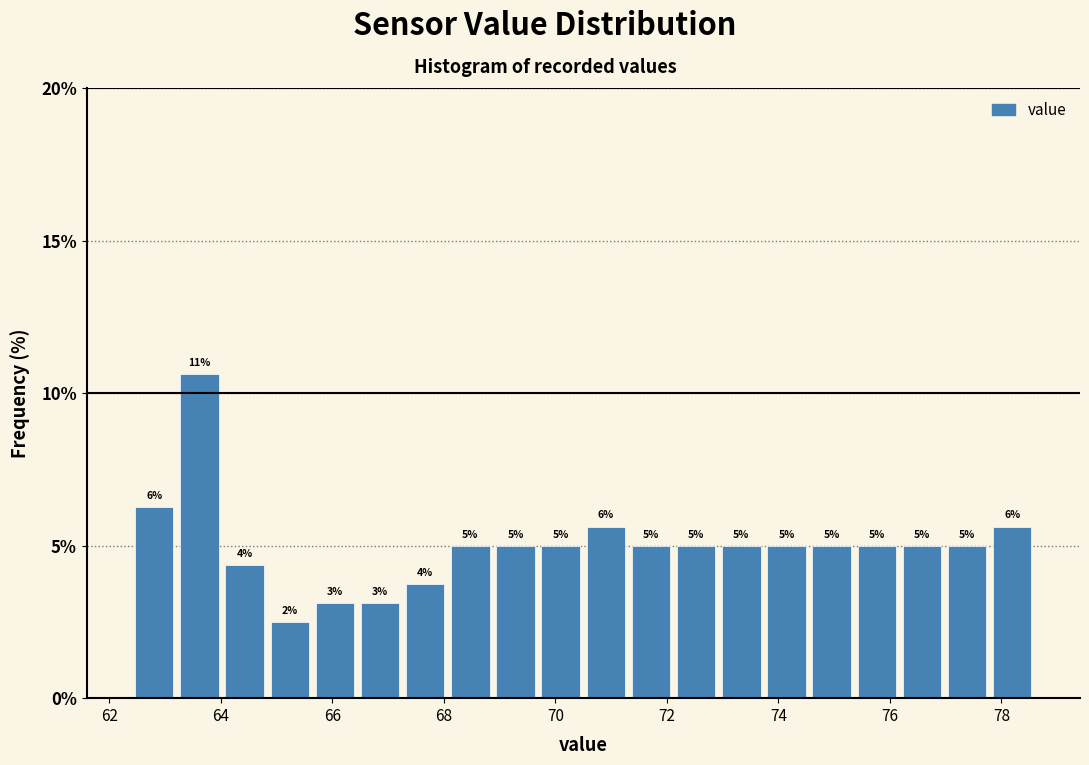

Which range on the x-axis has the tallest bar?

63.2 to 64.0